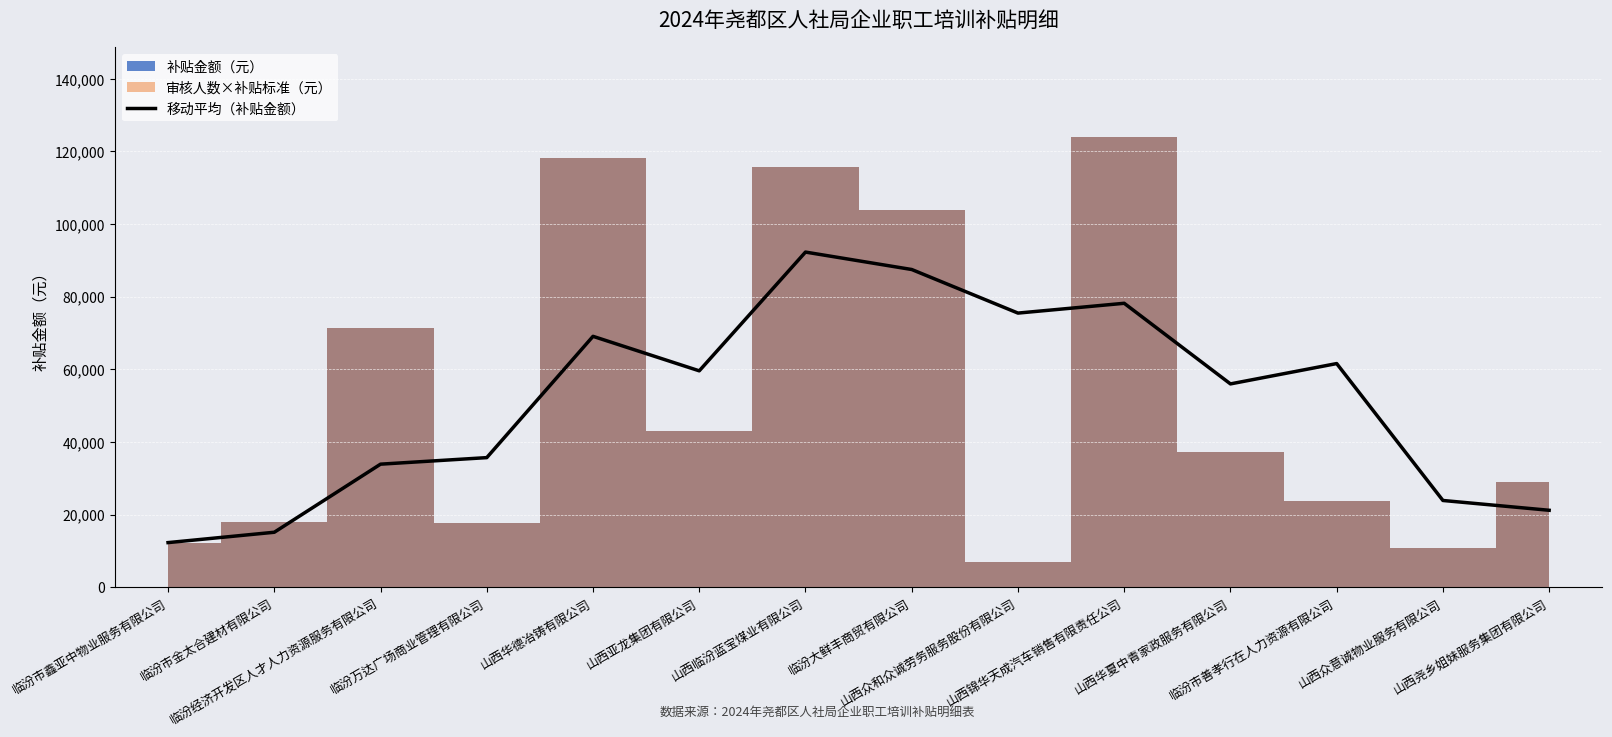

What is the difference between the maximum and minimum values?

80000